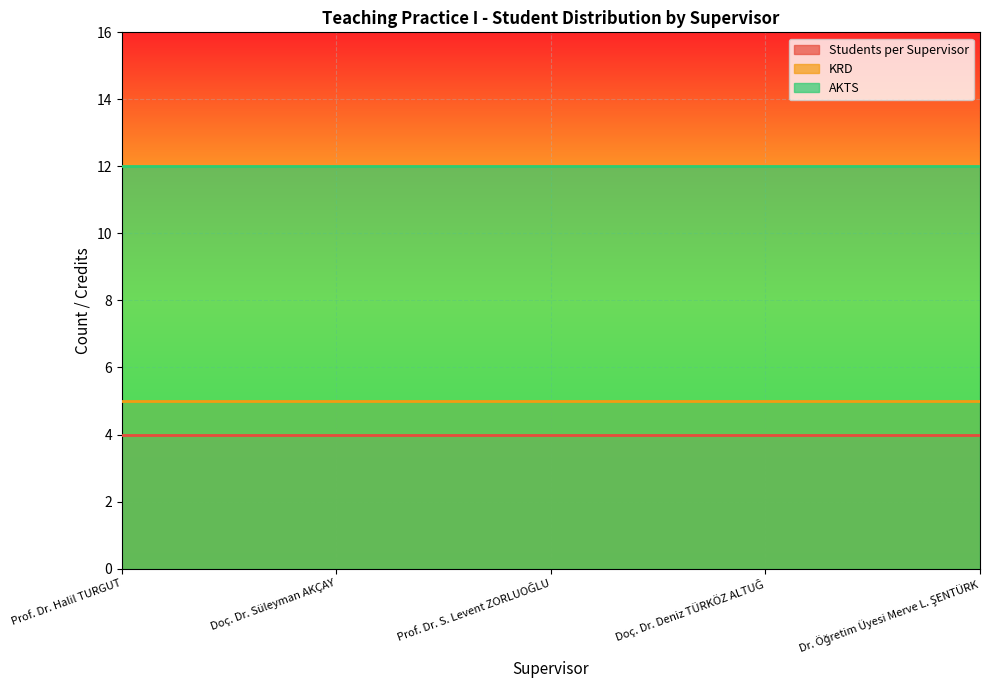

What is the value of the AKTS point at the 2nd from the left?

12